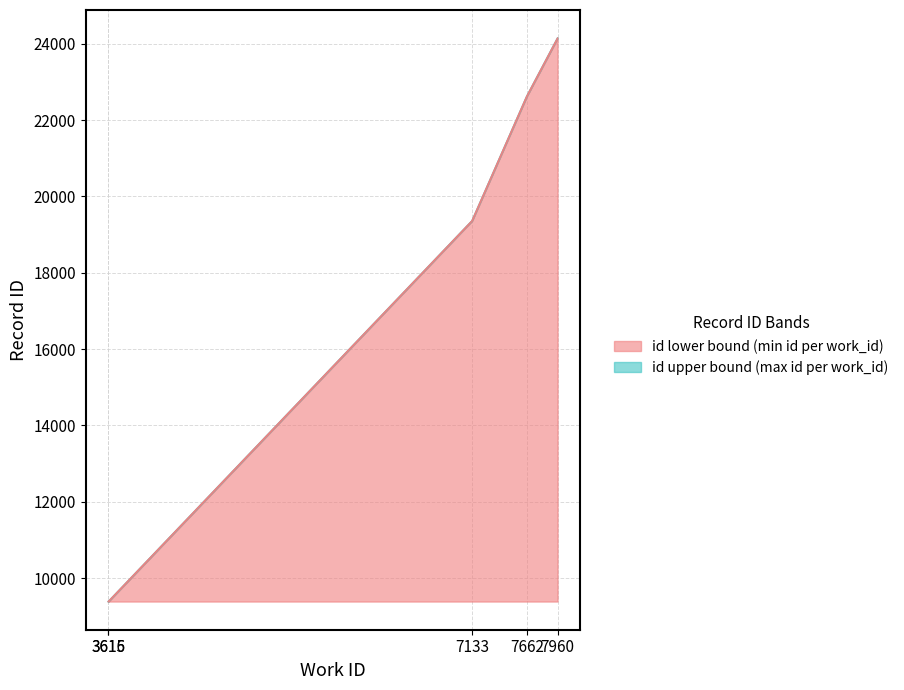

Does the chart display data point markers on the line(s)?

No